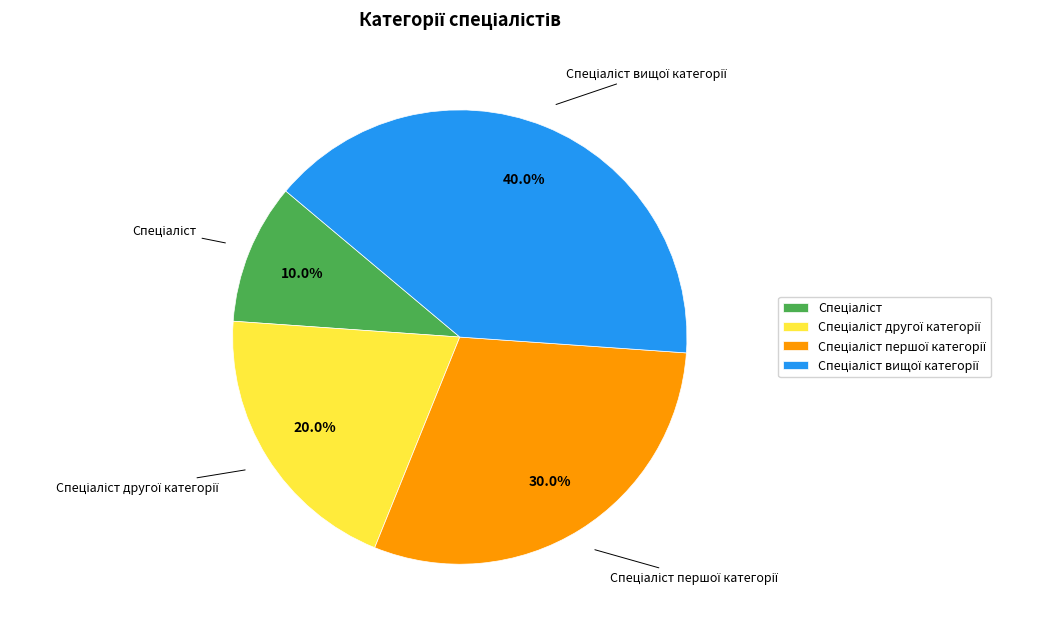

To the nearest percent, what is the difference between the largest and smallest slice percentages?

30%